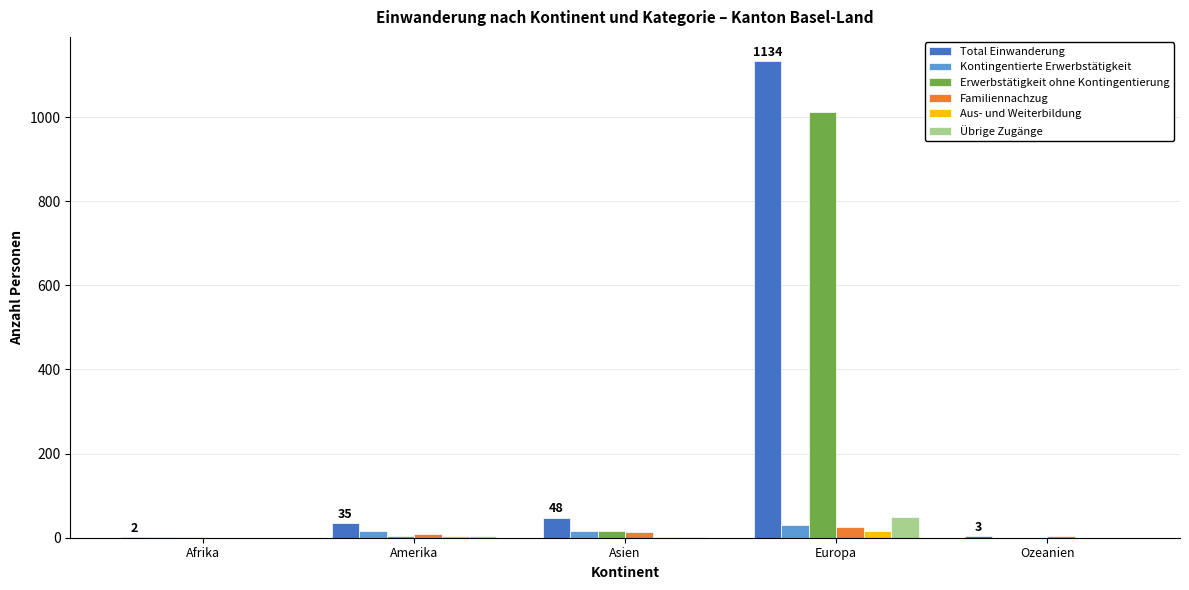

What is the total value across all series at Amerika?

70